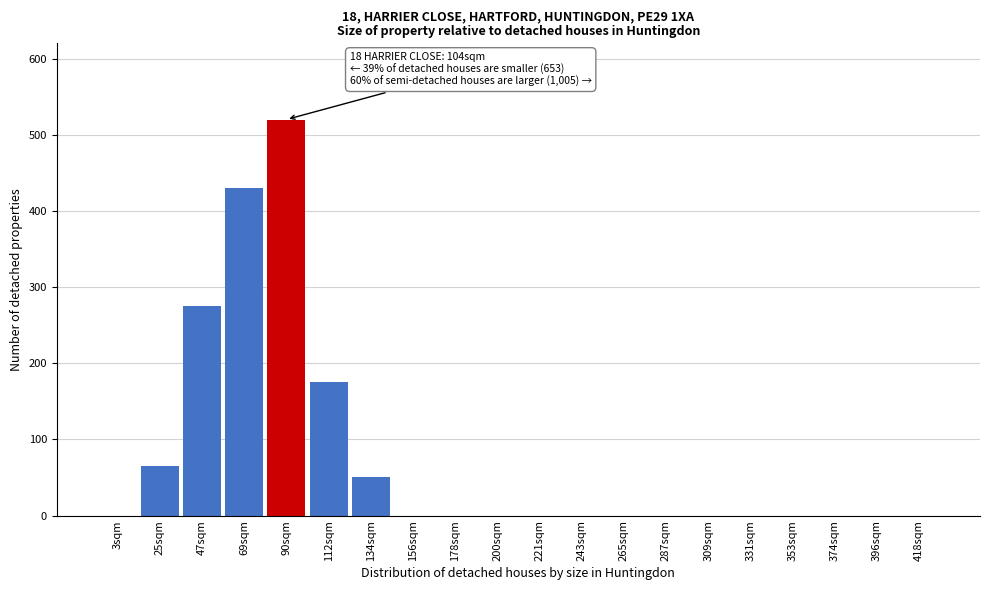

Reading left to right, list all the values displayed in this chart.

3sqm=0	25sqm=65	47sqm=275	69sqm=430	90sqm=520	112sqm=175	134sqm=50	156sqm=0	178sqm=0	200sqm=0	221sqm=0	243sqm=0	265sqm=0	287sqm=0	309sqm=0	331sqm=0	353sqm=0	374sqm=0	396sqm=0	418sqm=0